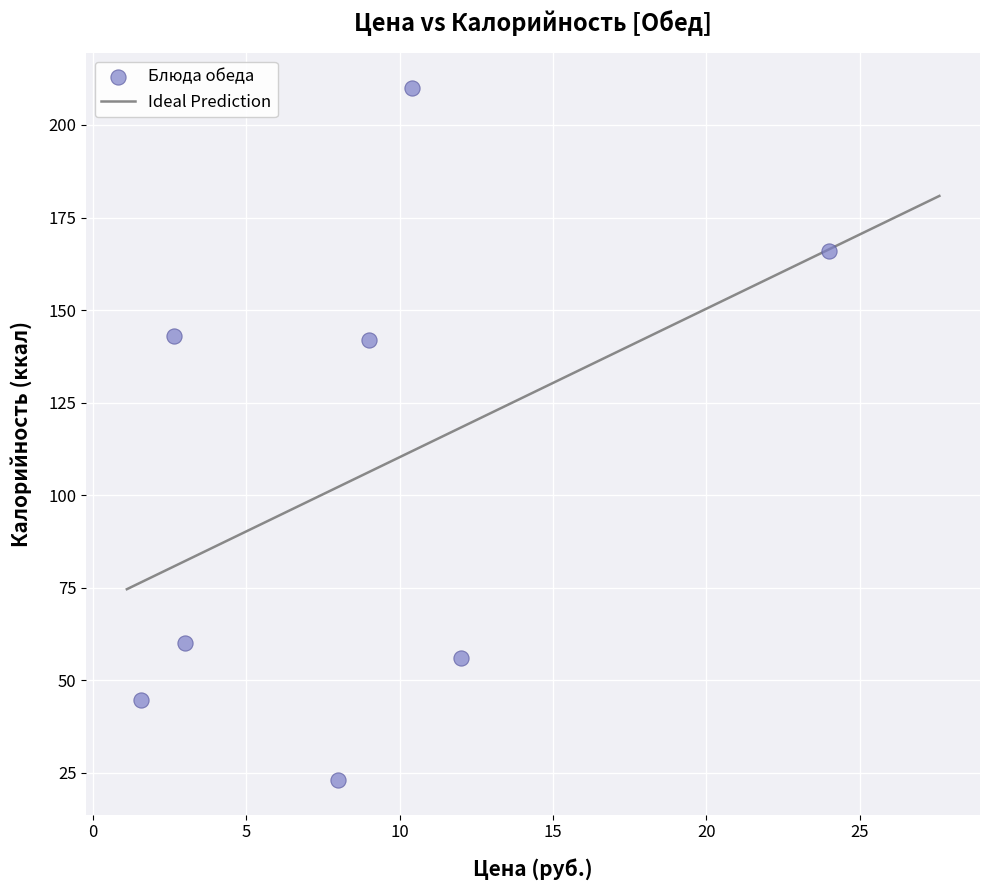

What is the average Y value?

105.6